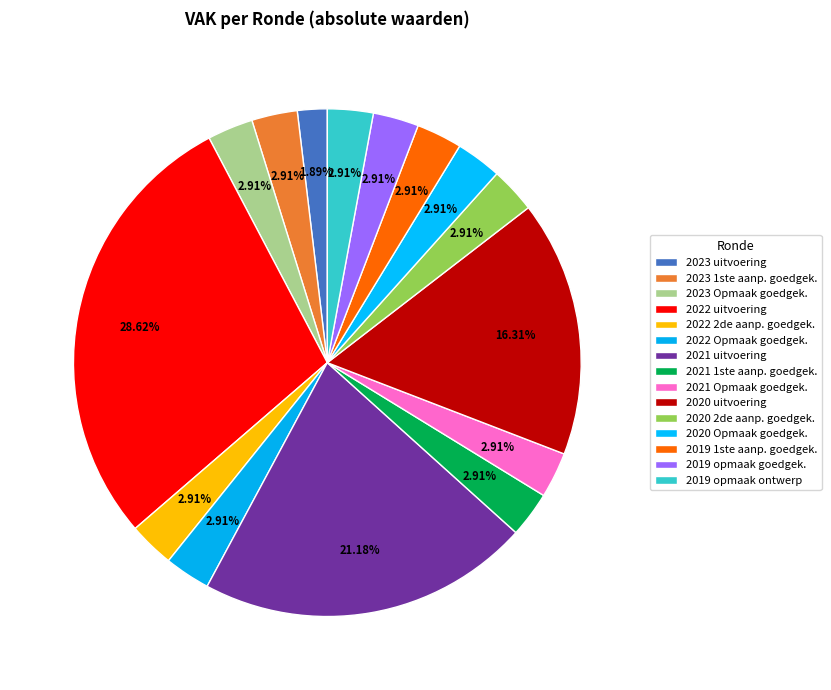

Count the number of slices in the pie.

15